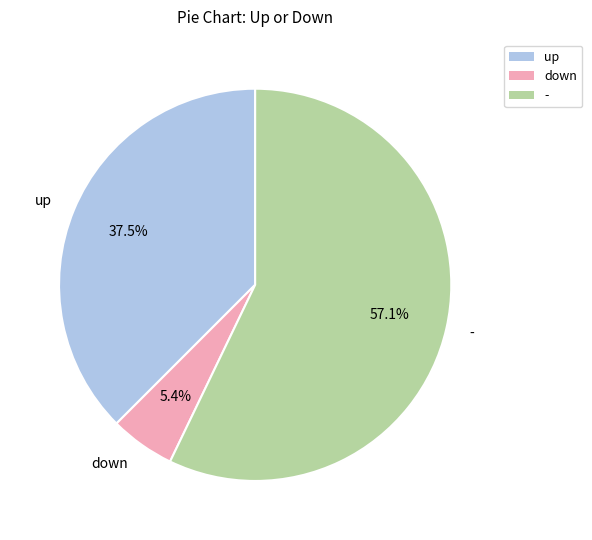

Rank the categories by value from highest to lowest.

-, up, down